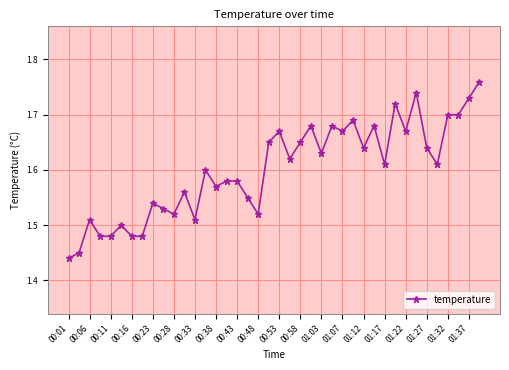

Count the values in the range 1 to 2.

40